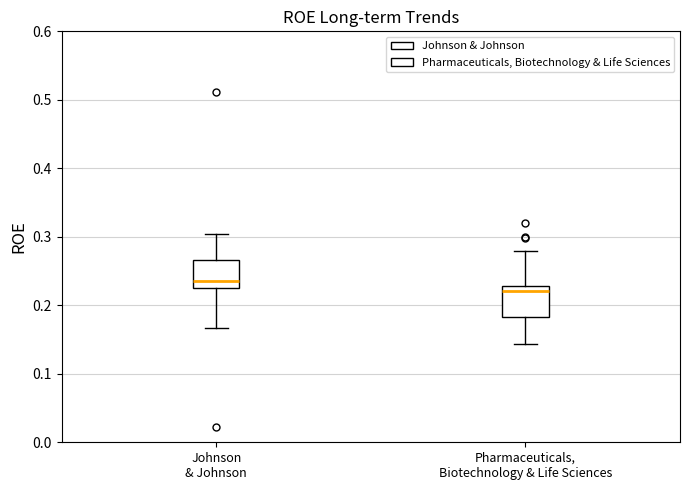

Which box has the highest median line?

Johnson & Johnson